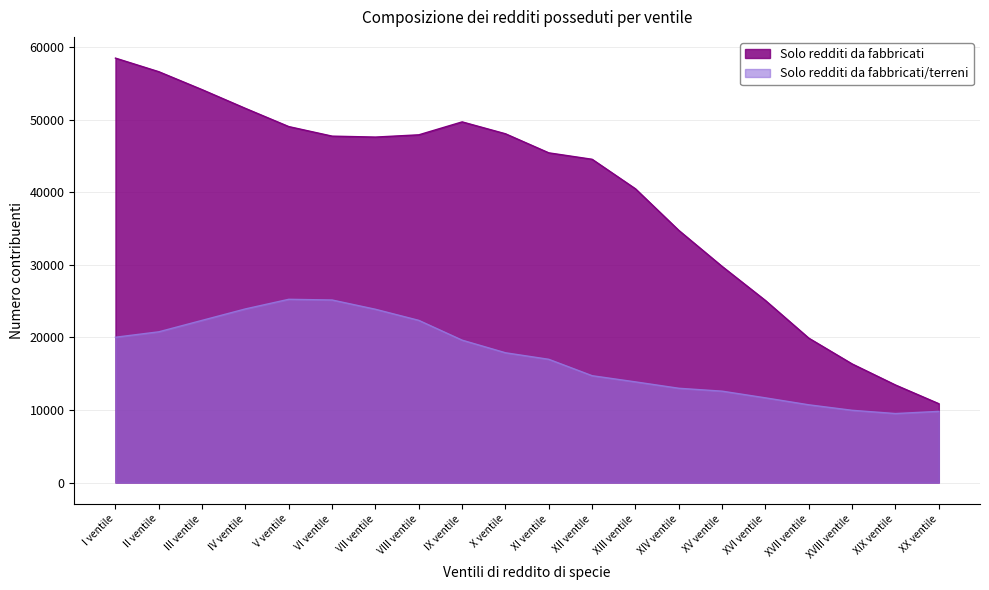

What is the difference between the Solo redditi da fabbricati/terreni values at I ventile and III ventile?

2326